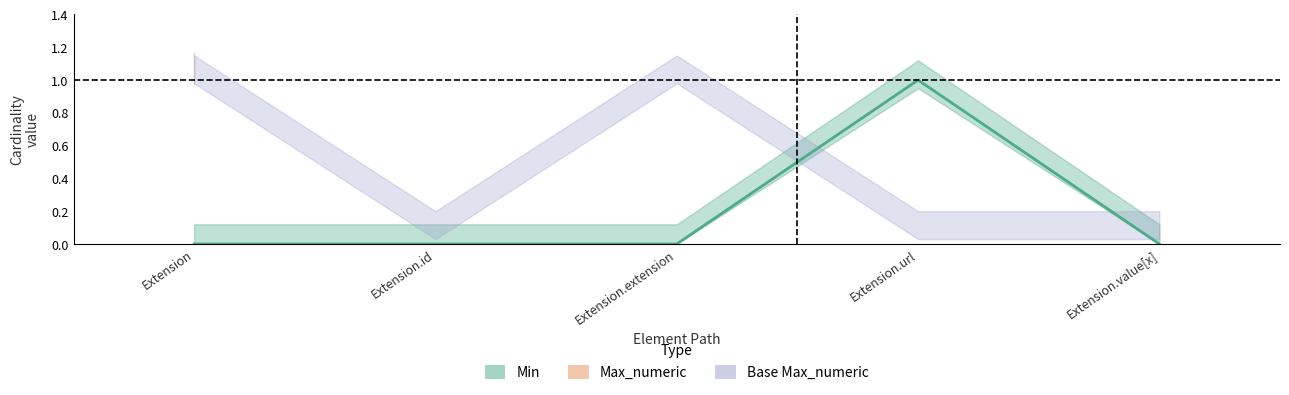

What is the label of the 3rd point from the left?

Extension.extension